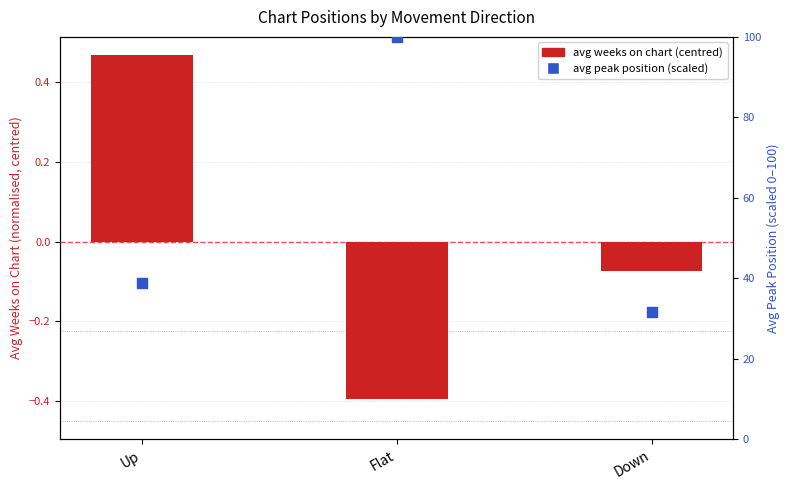

At which category is the sum across all series the highest?

Flat